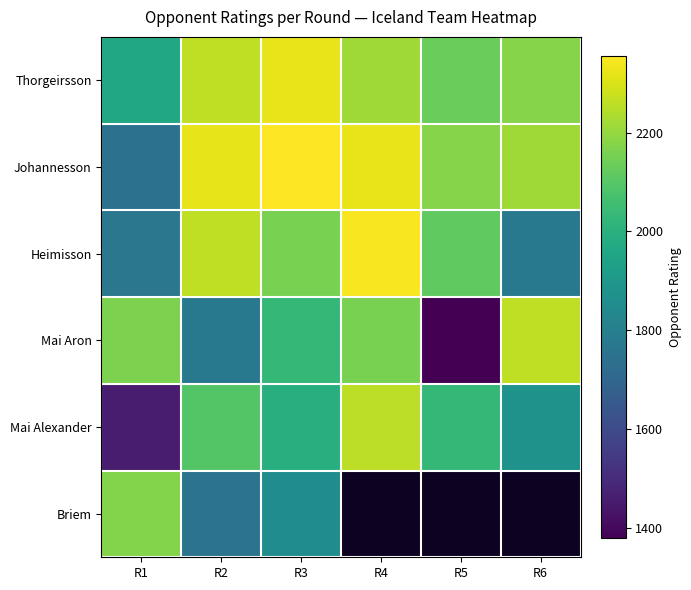

What is the difference between the highest and lowest values at R5?

800.0